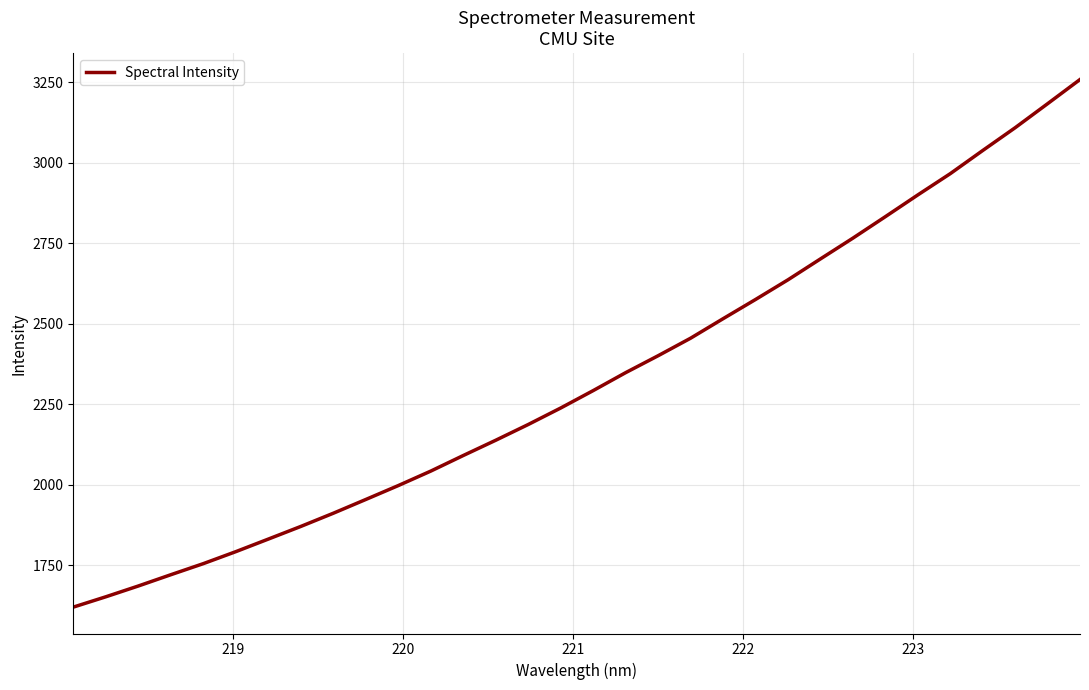

What is the difference between the maximum and minimum values?

1638.8